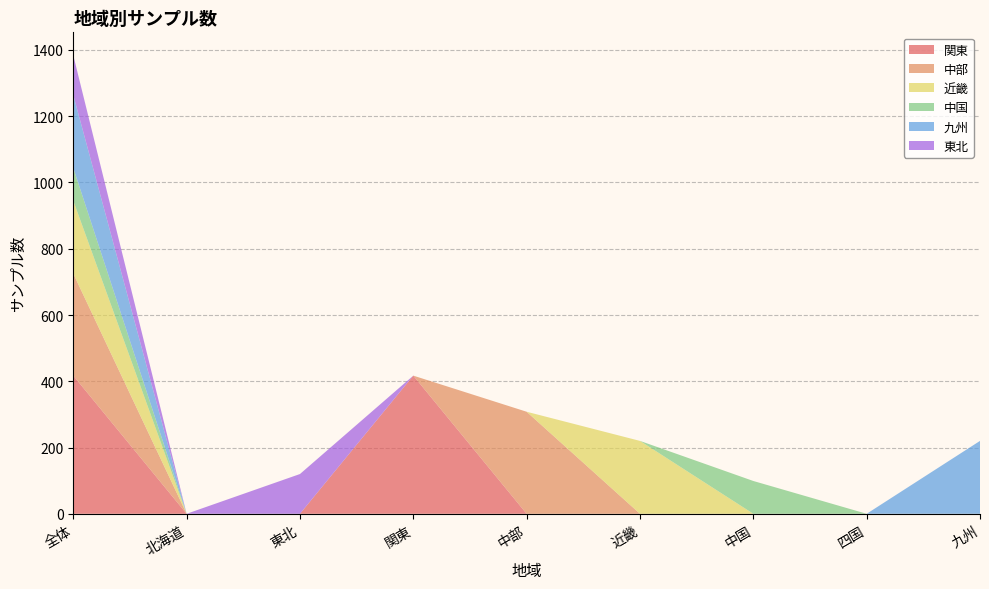

Reading left to right, transcribe all the data shown in this chart.

関東: 全体=417	北海道=0	東北=0	関東=417	中部=0	近畿=0	中国=0	四国=0	九州=0
中部: 全体=308	北海道=0	東北=0	関東=0	中部=308	近畿=0	中国=0	四国=0	九州=0
近畿: 全体=220	北海道=0	東北=0	関東=0	中部=0	近畿=220	中国=0	四国=0	九州=0
中国: 全体=99	北海道=0	東北=0	関東=0	中部=0	近畿=0	中国=99	四国=0	九州=0
九州: 全体=220	北海道=0	東北=0	関東=0	中部=0	近畿=0	中国=0	四国=0	九州=220
東北: 全体=120	北海道=0	東北=120	関東=0	中部=0	近畿=0	中国=0	四国=0	九州=0